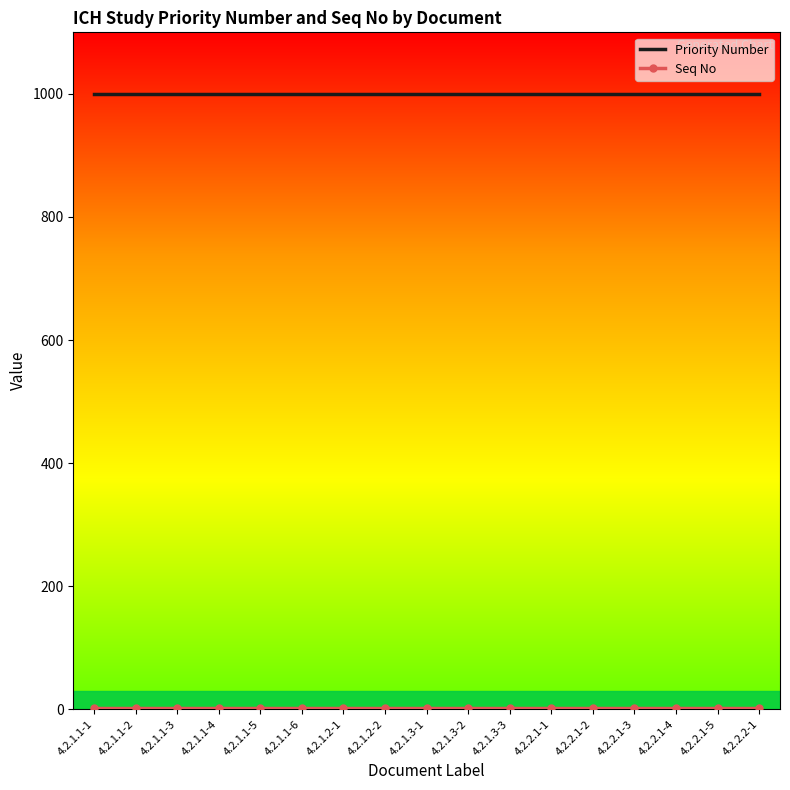

Which series has the largest total across all categories?

Priority Number